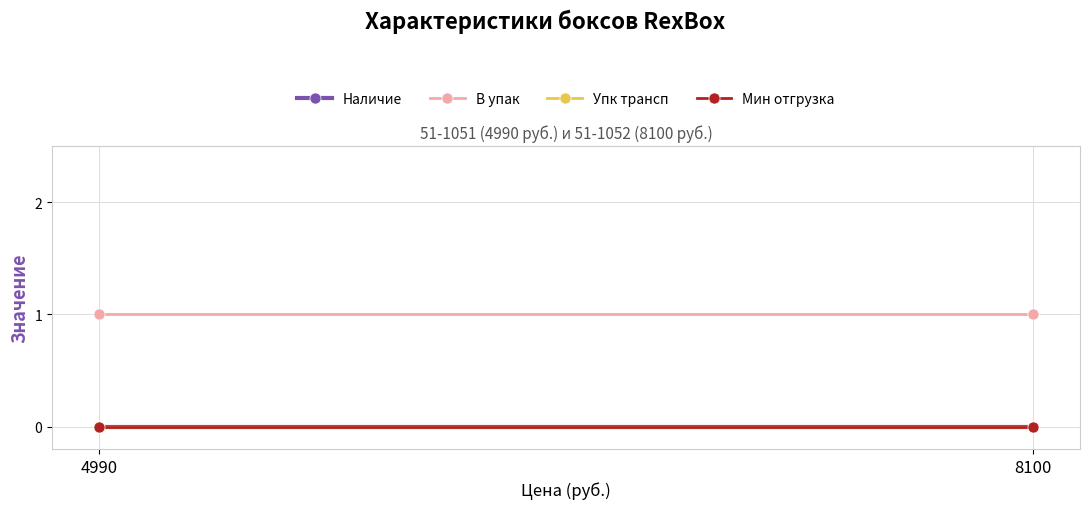

Reading right to left, list all the values displayed in this chart.

Наличие: 8100=0	4990=0
В упак: 8100=1	4990=1
Упк трансп: 8100=0	4990=0
Мин отгрузка: 8100=0	4990=0